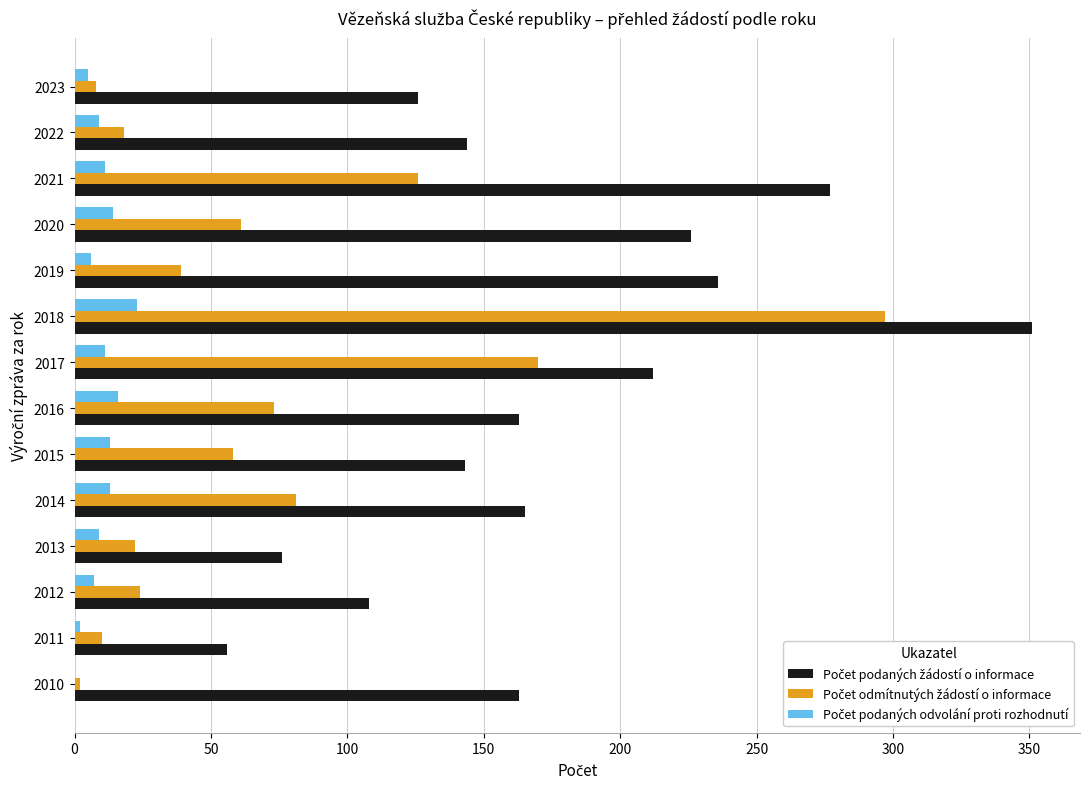

What is the greatest value displayed?

351